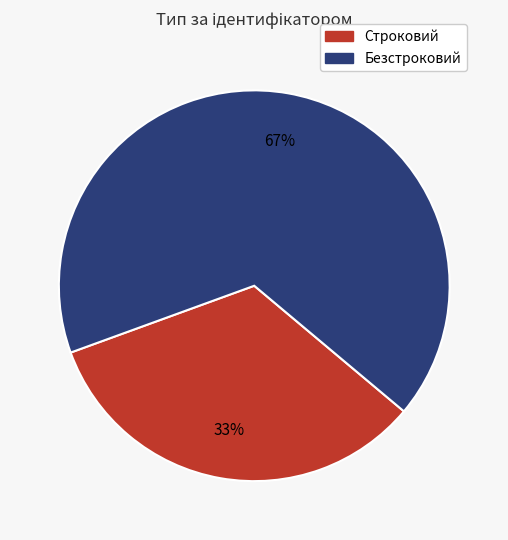

The Безстроковий slice represents 75% of the pie. True or false?

False